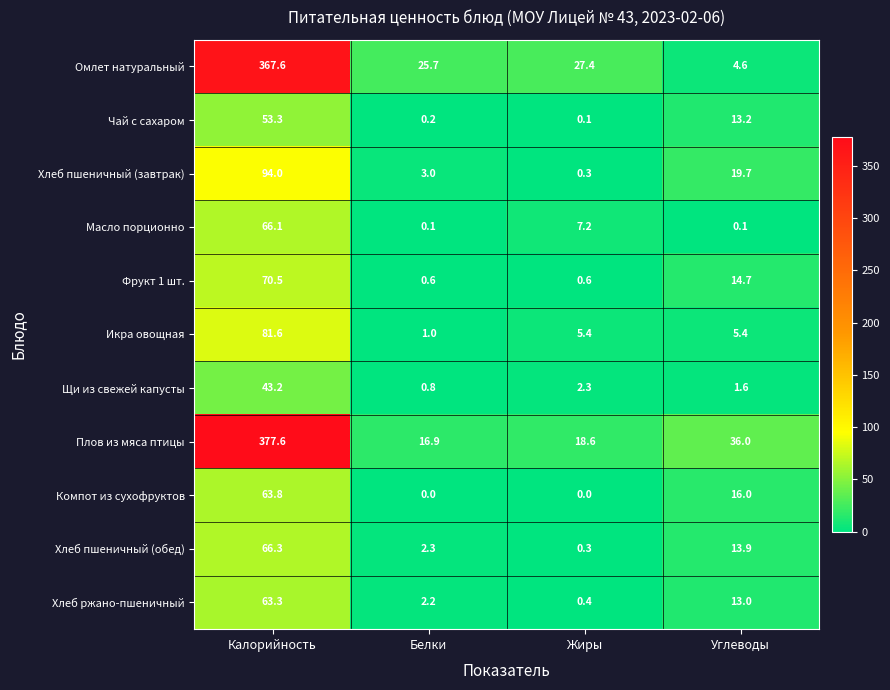

How many categories are shown in the chart?

4